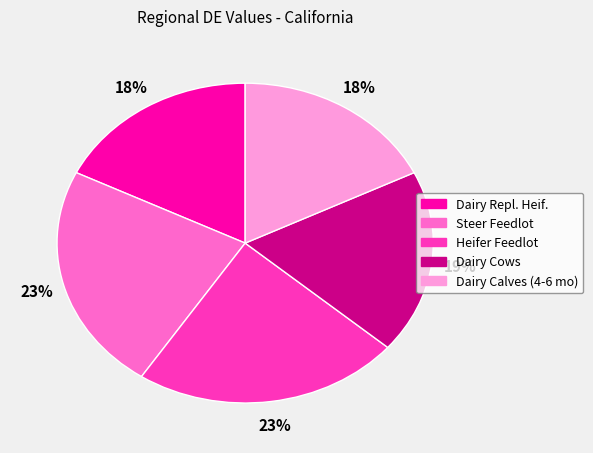

Approximately how many times larger is the value at Steer Feedlot compared to Dairy Cows?

1.2